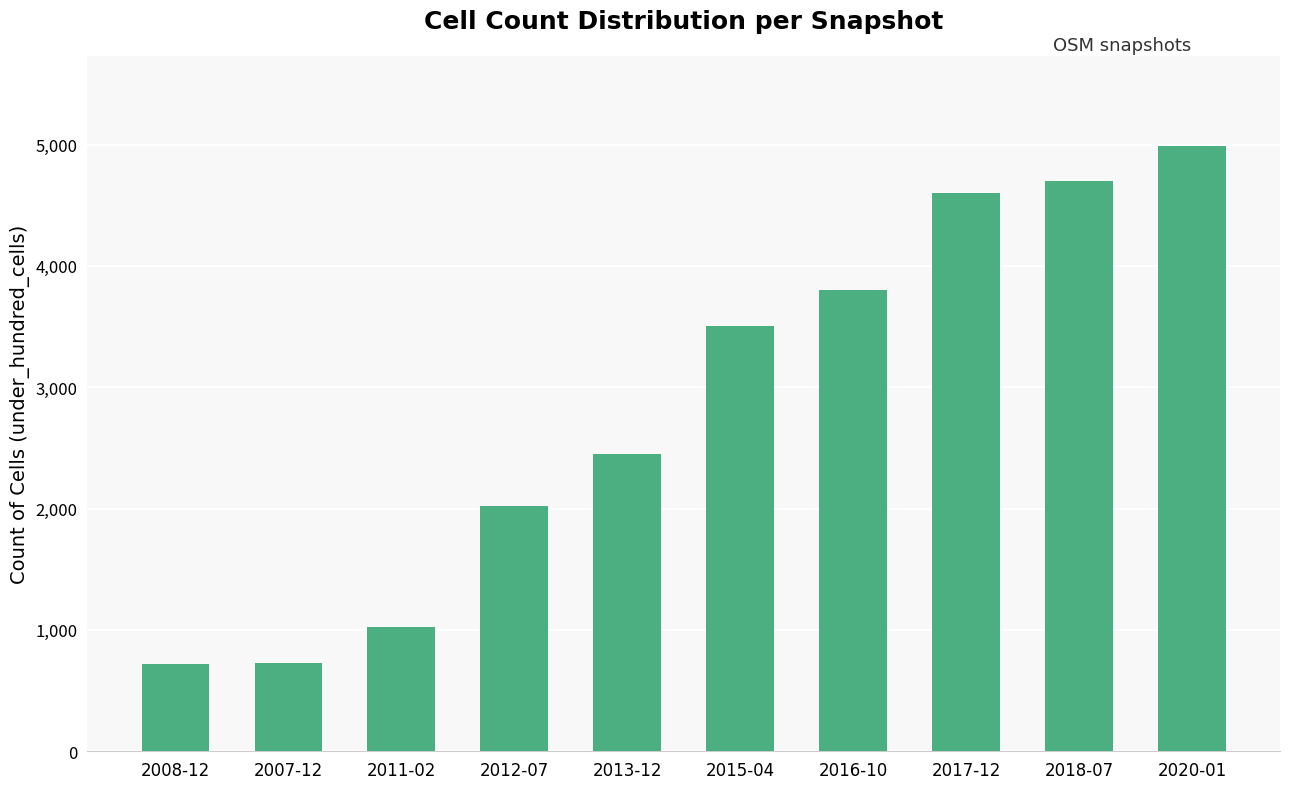

What is the difference between the second highest and minimum values?

3978